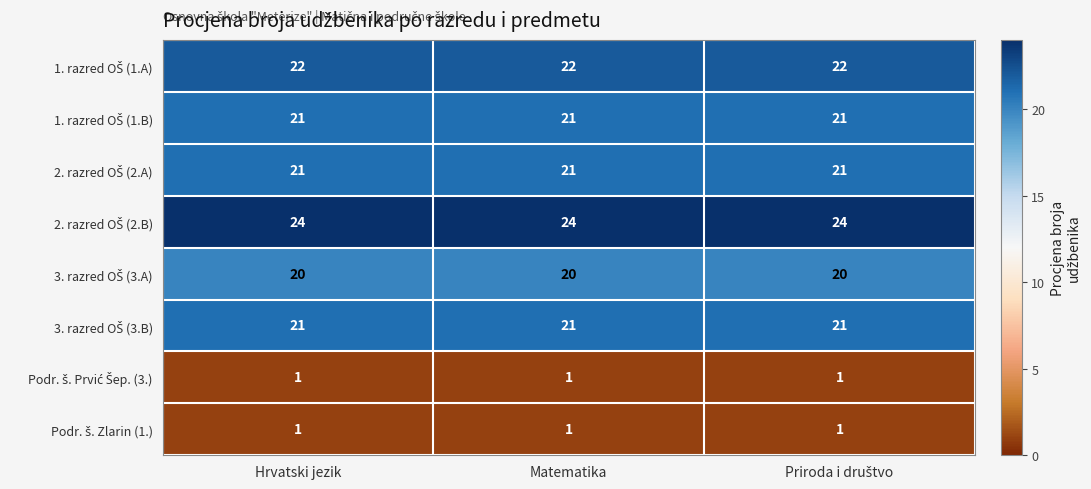

What is the total value across all series at Hrvatski jezik?

131